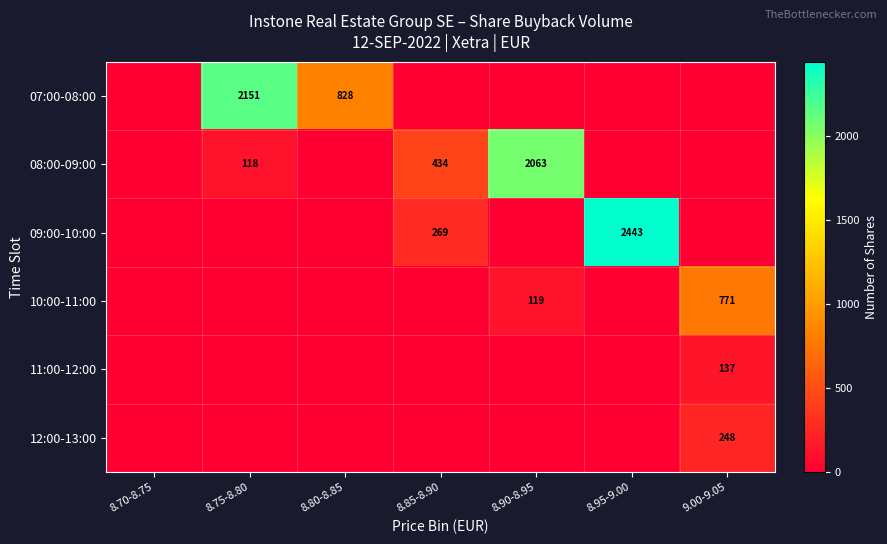

The value of 08:00-09:00 at 8.85-8.90 is 721. True or false?

False